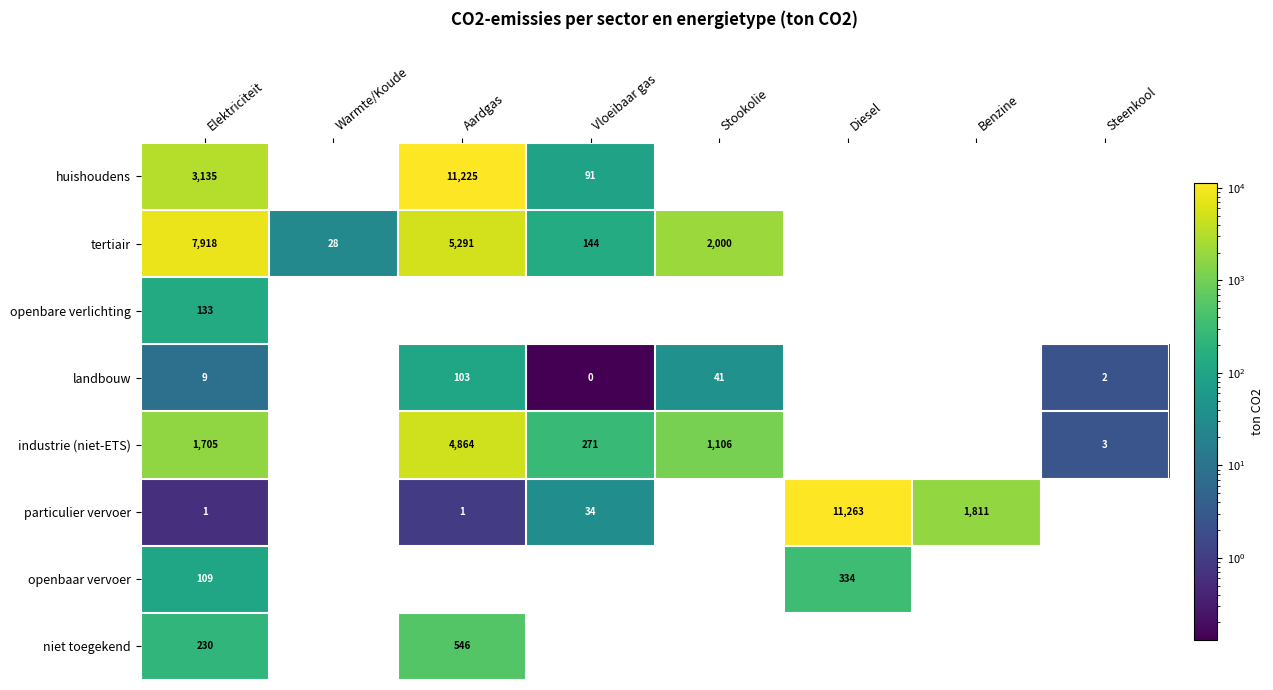

True or false: openbaar vervoer has a value of 569 at Diesel.

False